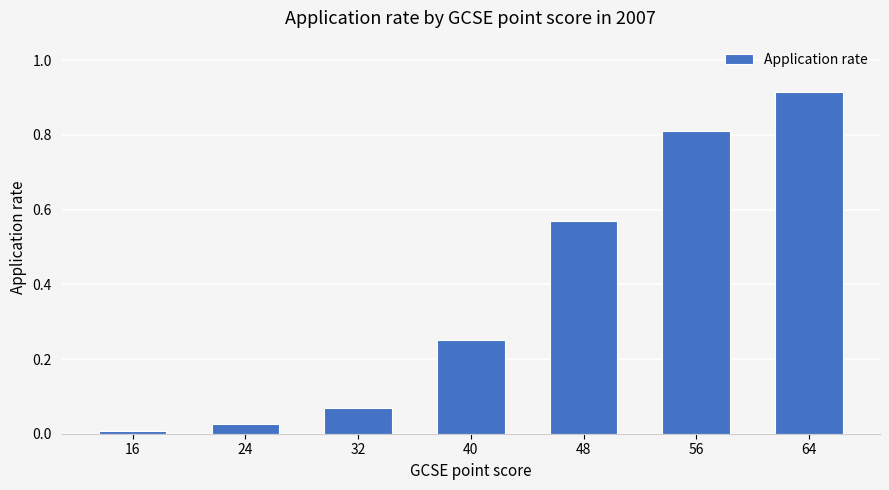

Is it true that the value at 16 is 0.0?

True